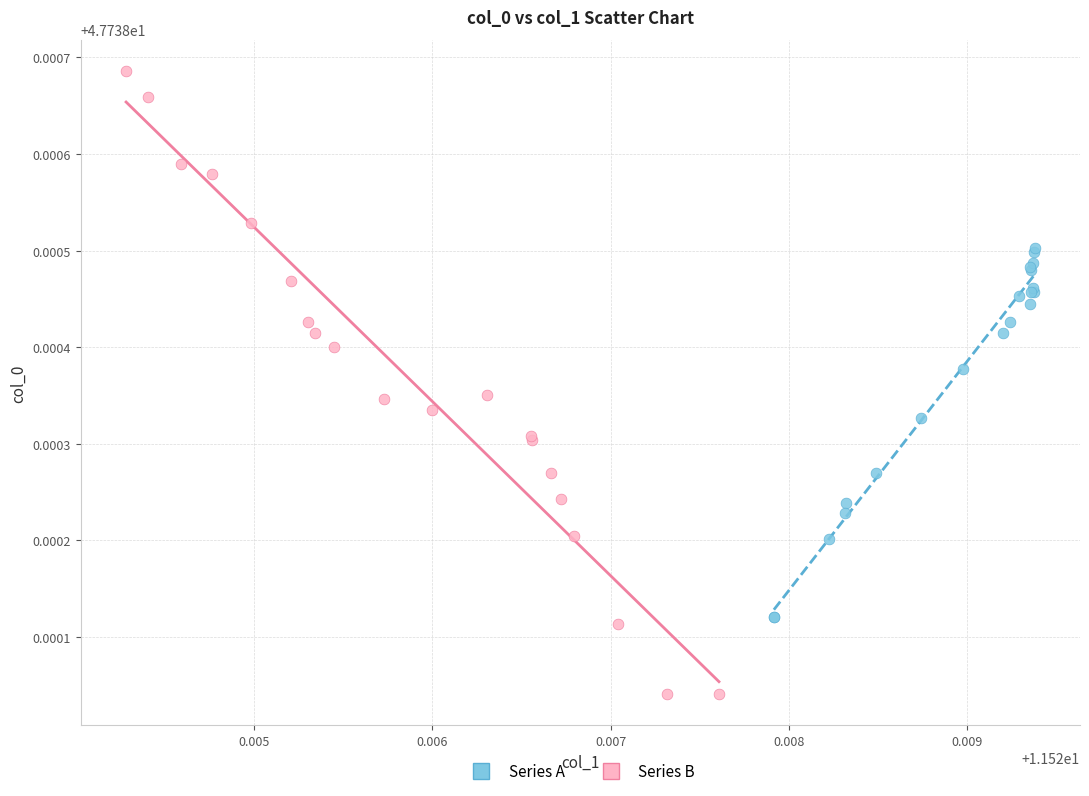

Which series has the widest spread of Y values?

Series B